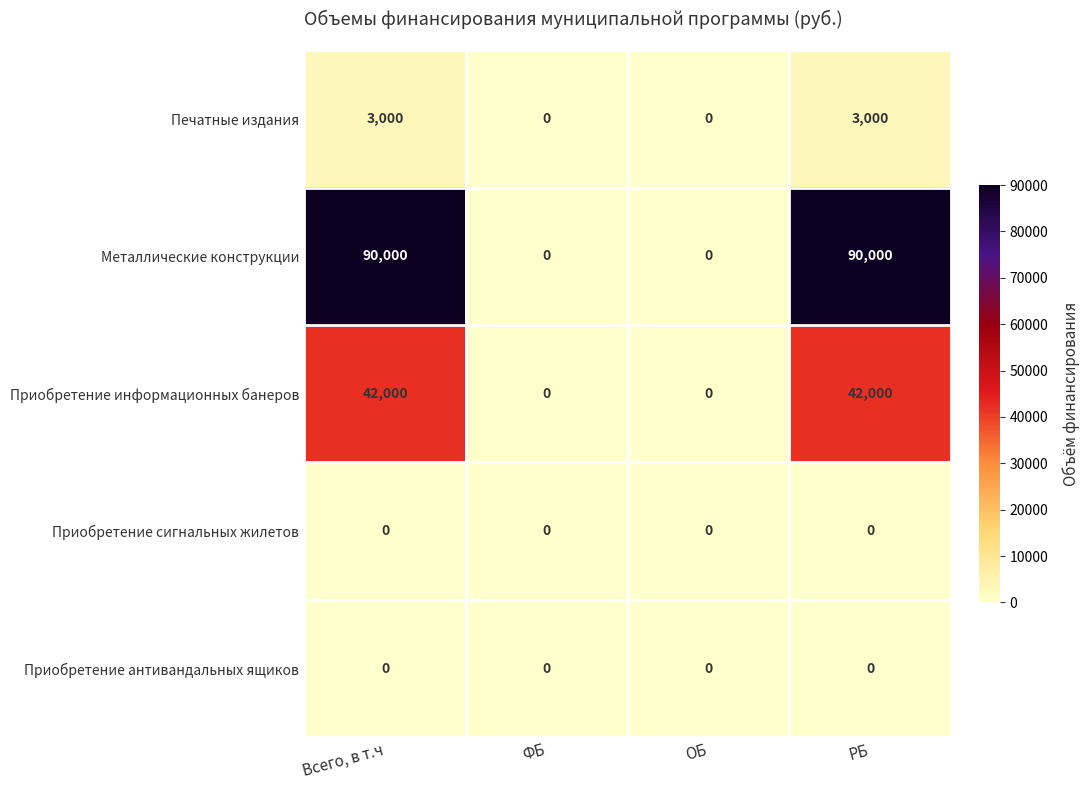

What is the maximum value shown in the chart?

90000